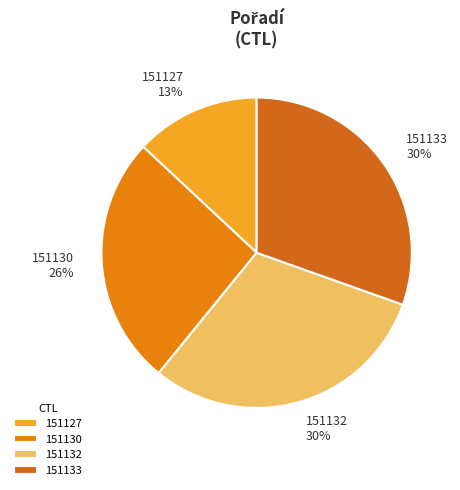

To the nearest percent, what is the difference between the largest and smallest slice percentages?

17%